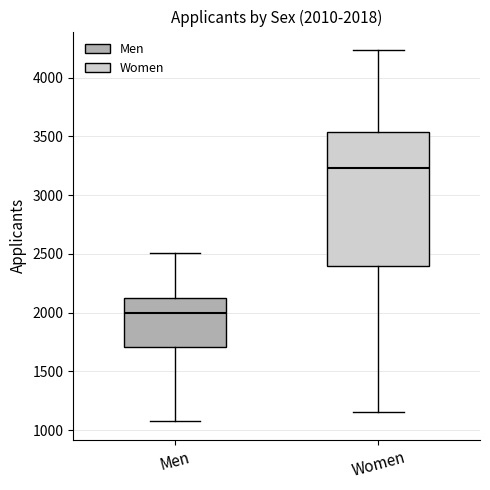

Which box has the lowest median line?

Men